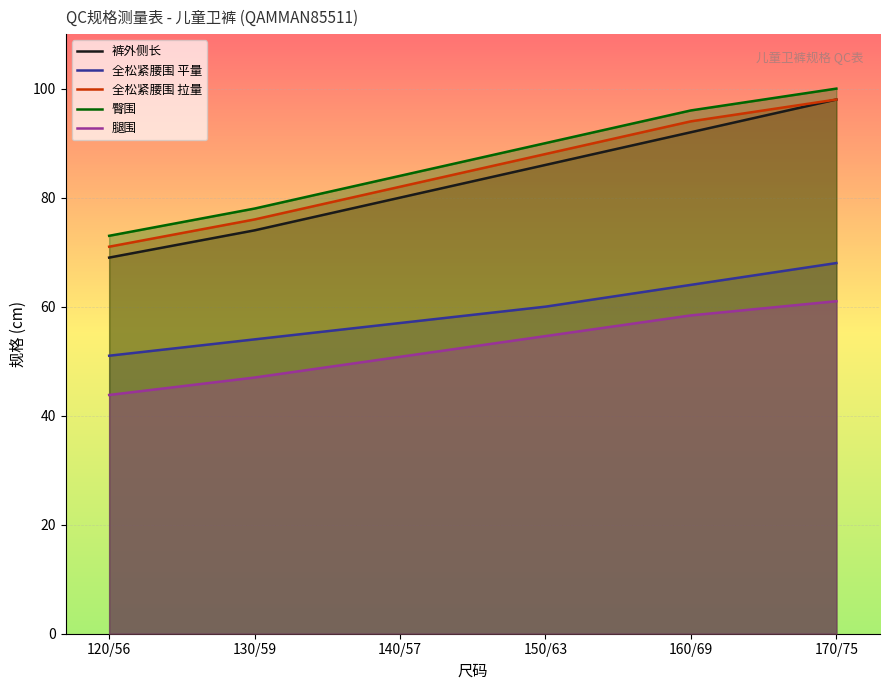

What is the smallest value displayed?

43.8